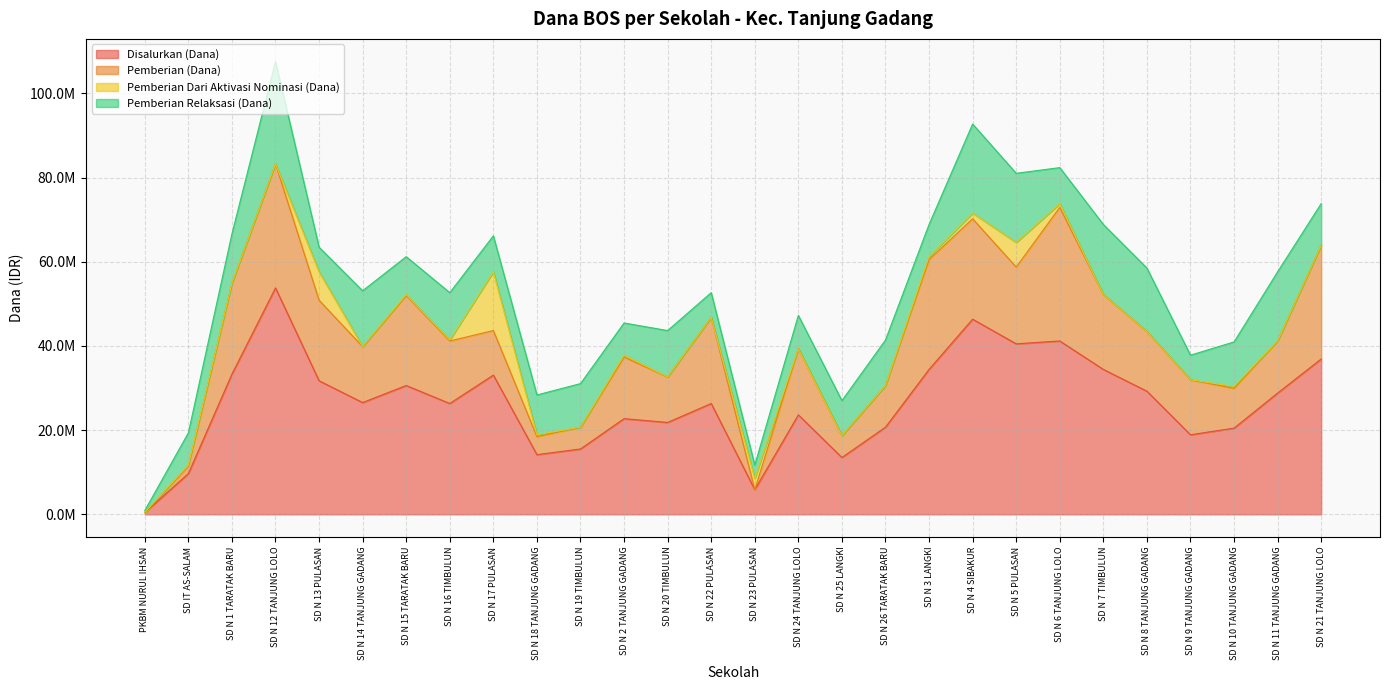

Is it true that Pemberian Relaksasi (Dana) equals 4035326 at SD N 3 LANGKI?

False